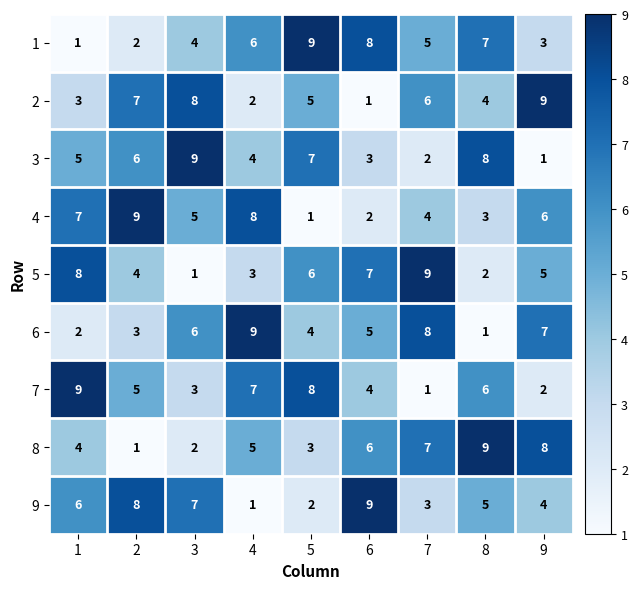

What is the average value of the 4 series?

5